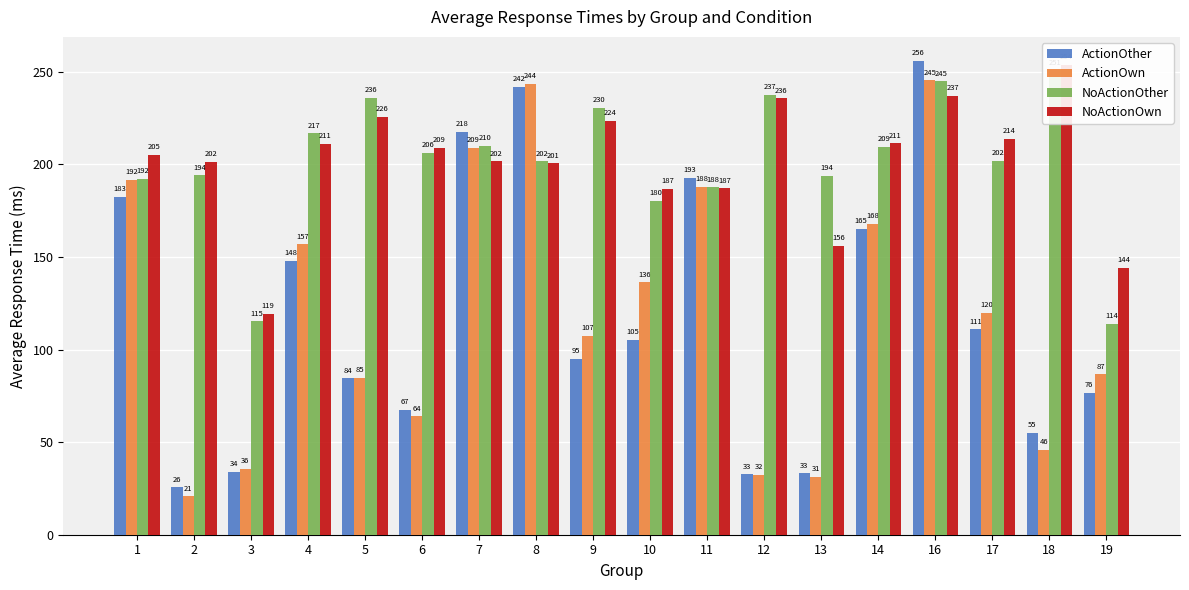

The value of NoActionOther at 11 is 80.8. True or false?

False